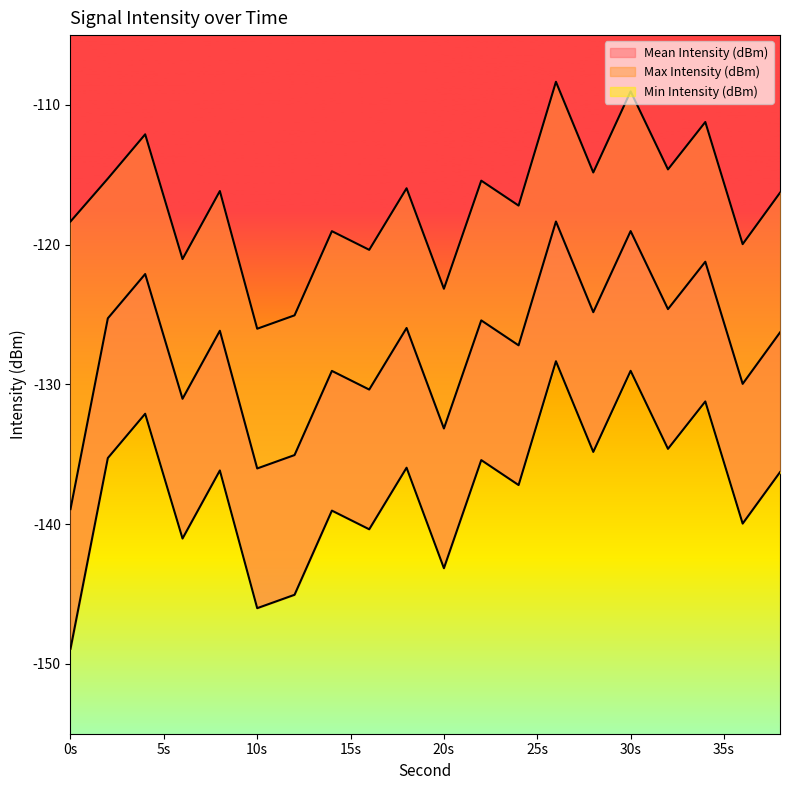

Which series has the largest total across all categories?

Max Intensity (dBm)